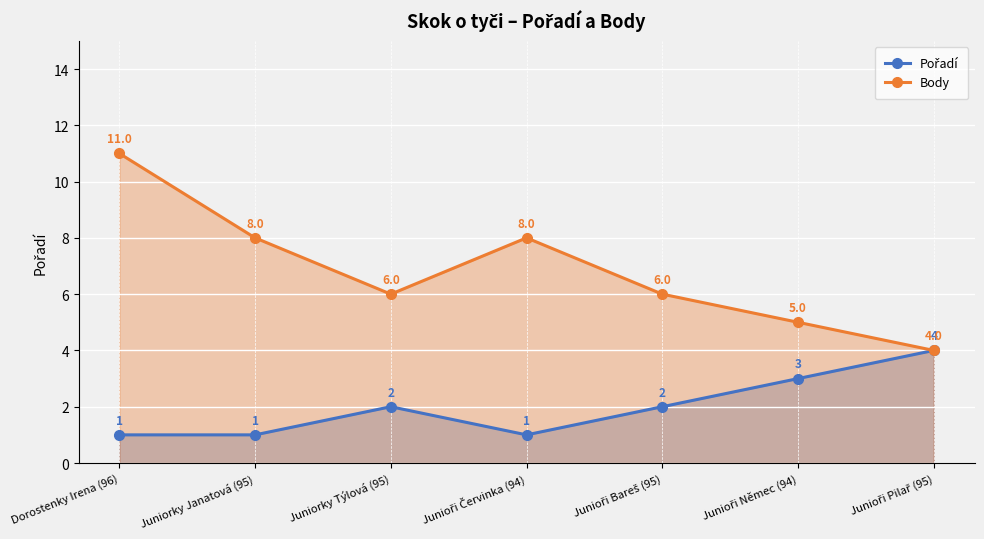

List the labels in order of Body value, largest first.

Dorostenky Irena (96), Juniorky Janatová (95), Junioři Červinka (94), Juniorky Týlová (95), Junioři Bareš (95), Junioři Němec (94), Junioři Pilař (95)